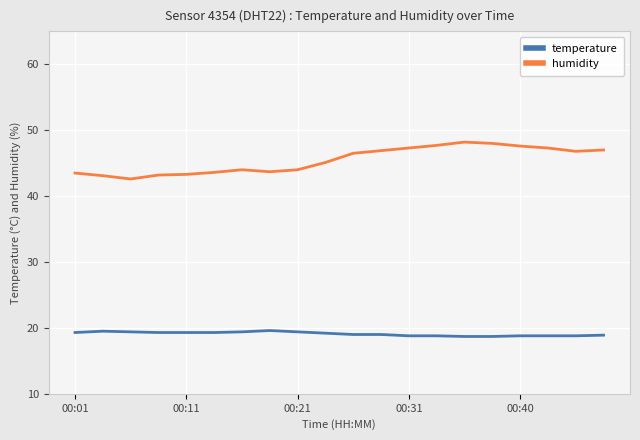

Which series has the largest total across all categories?

humidity